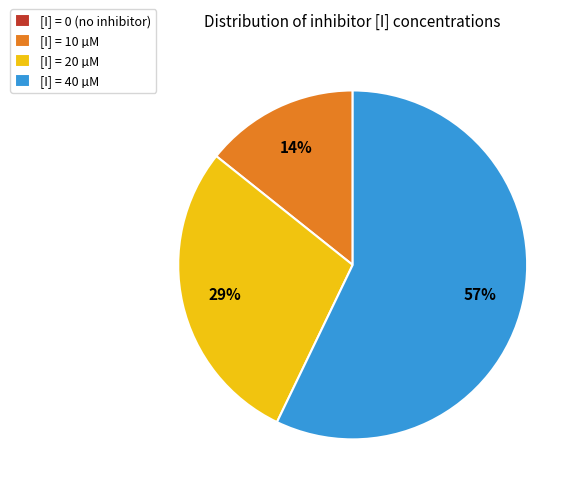

Is it true that [I] = 10 µM is 25% of the pie?

False